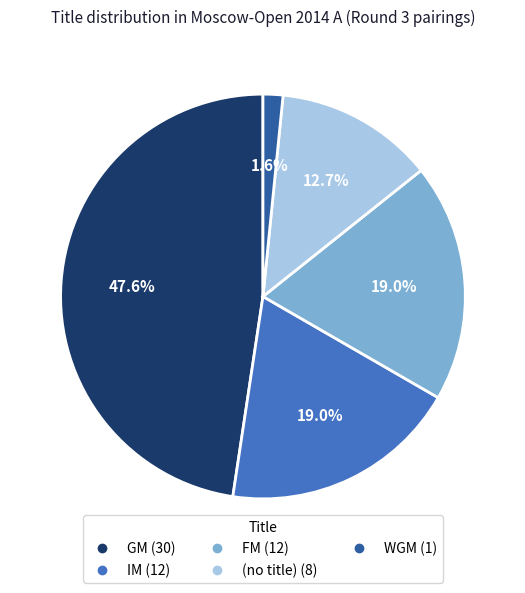

Is there a majority slice in this chart?

No